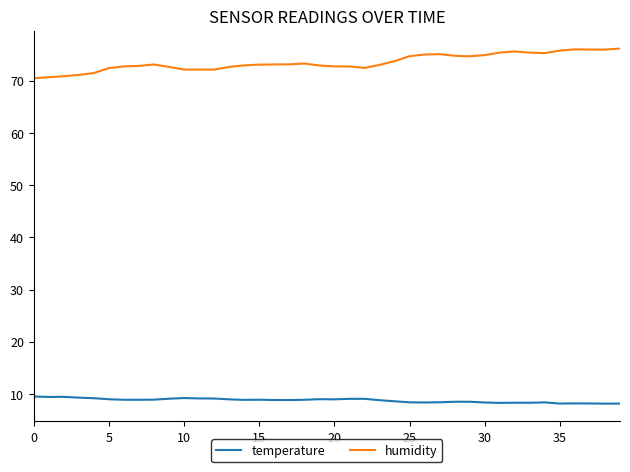

True or false: temperature and humidity cross at least once.

False